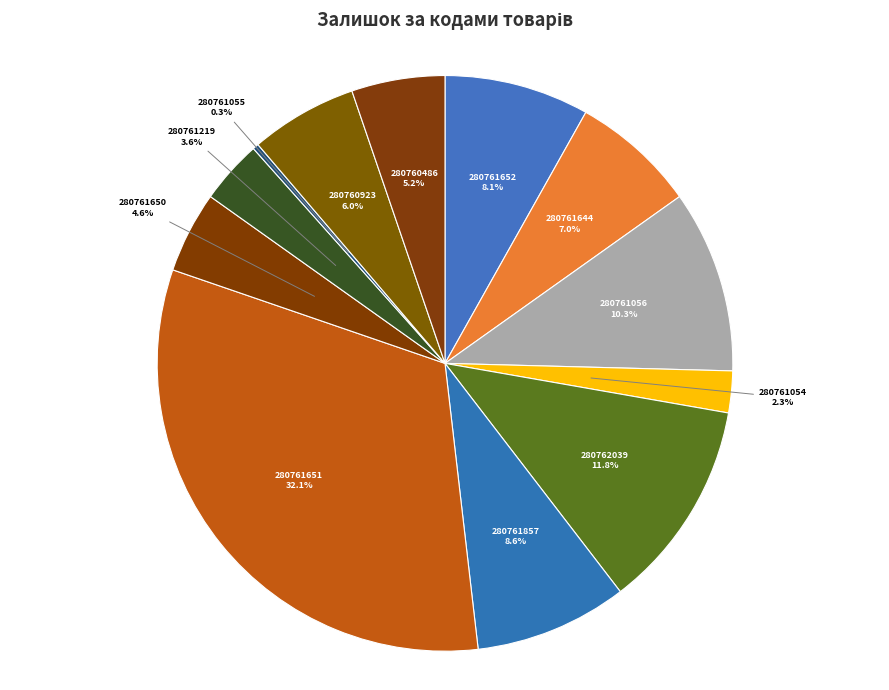

Between 280761652 and 280761055, which is larger?

280761652